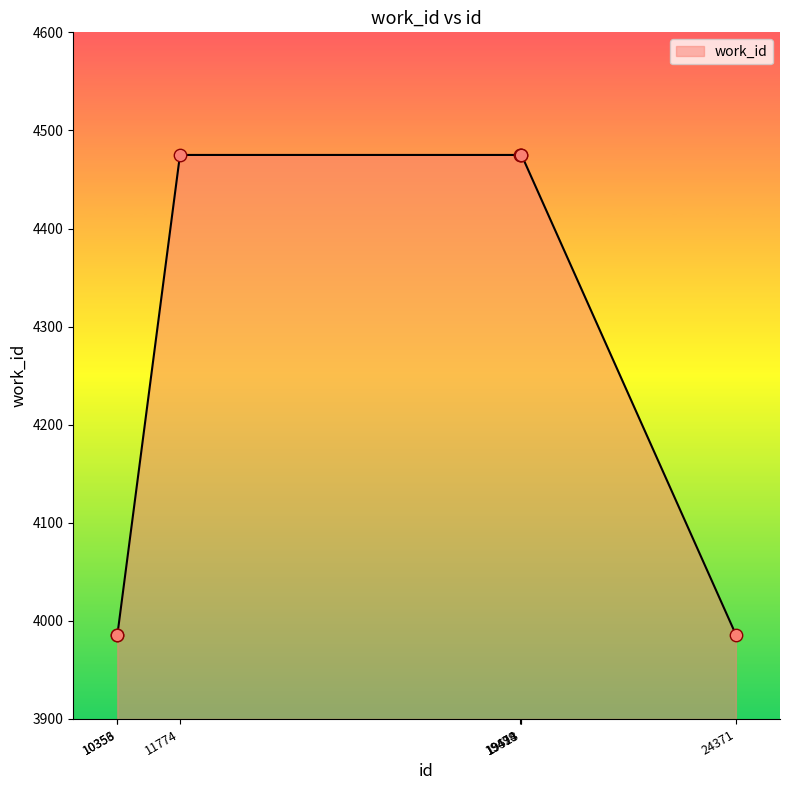

What is the ratio of the value at 10353 to the value at 24371?

1.0